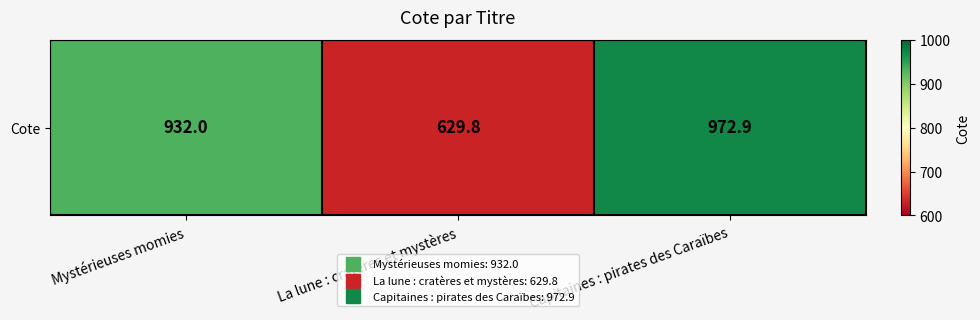

Reading right to left, list all the values displayed in this chart.

Capitaines : pirates des Caraïbes=972.9	La lune : cratères et mystères=629.8	Mystérieuses momies=932.0